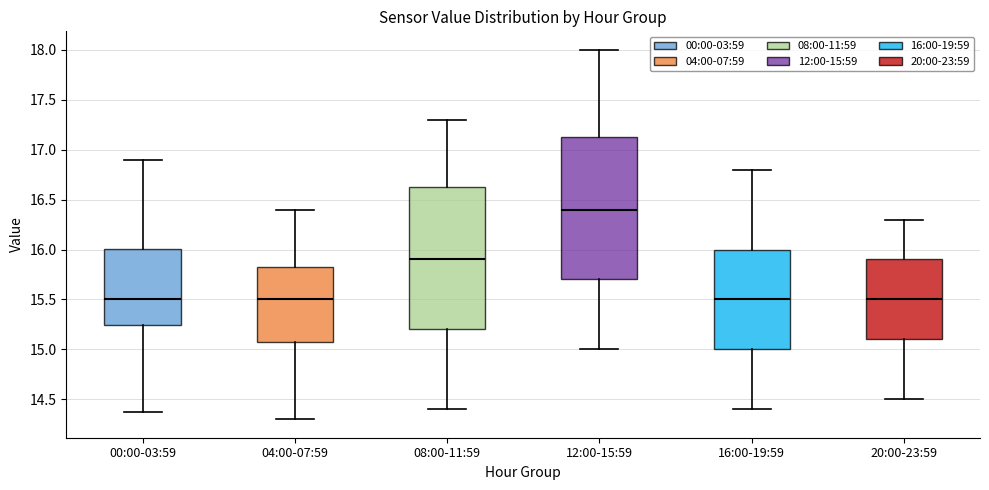

Reading left to right, transcribe this box plot: for each box, give where its median line is, the range the box spans, and where its two whiskers end, as read against the y-axis. The values are not printed on the chart, so give them approximately, as read against the axis.

00:00-03:59: median 15.50, box 15.25 to 16.00, whiskers 14.35 to 16.90
04:00-07:59: median 15.50, box 15.10 to 15.85, whiskers 14.30 to 16.40
08:00-11:59: median 15.90, box 15.20 to 16.65, whiskers 14.40 to 17.30
12:00-15:59: median 16.40, box 15.70 to 17.15, whiskers 15.00 to 18.00
16:00-19:59: median 15.50, box 15.00 to 16.00, whiskers 14.40 to 16.80
20:00-23:59: median 15.50, box 15.10 to 15.90, whiskers 14.50 to 16.30